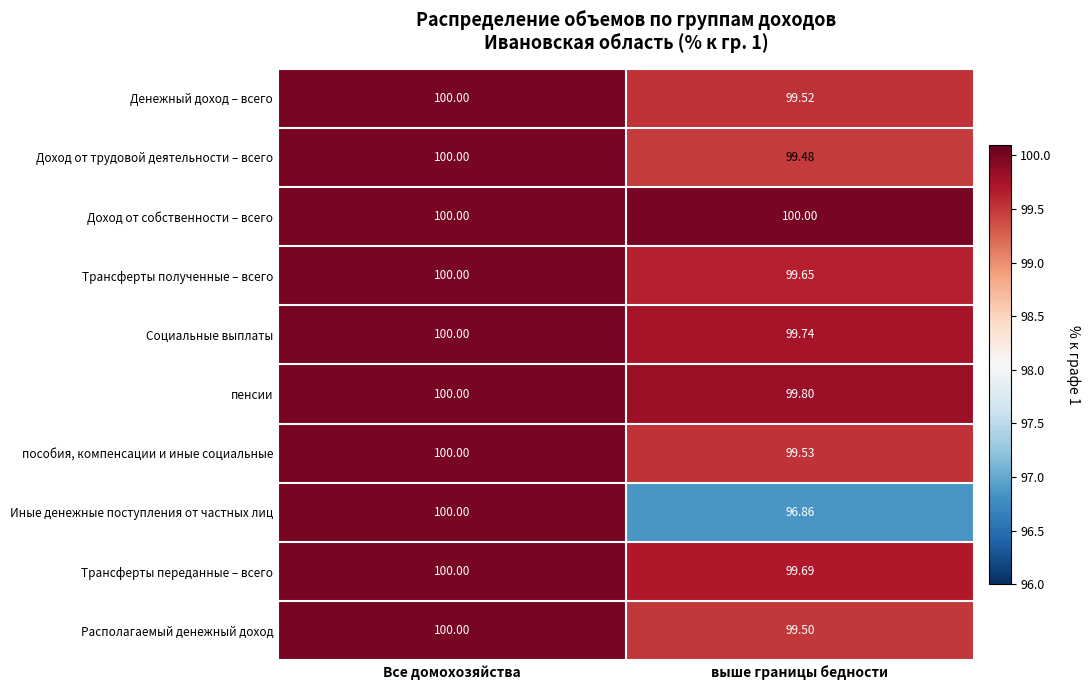

What is the total value across all series at Все домохозяйства?

1000.0